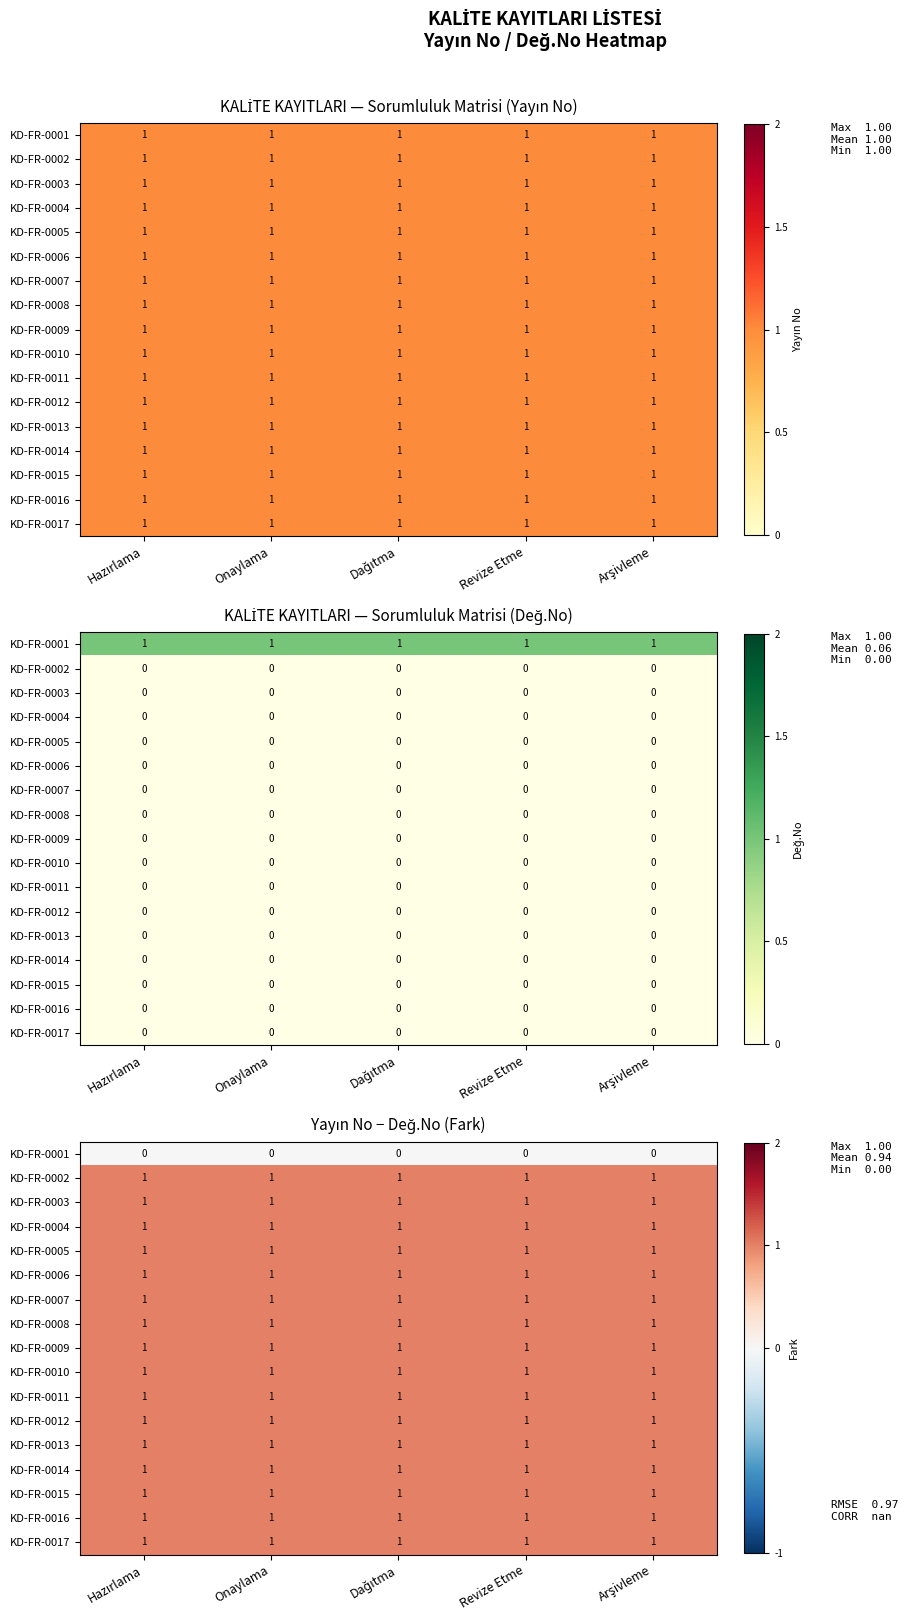

Where is KD-FR-0004 nearest to the value 1?

Hazırlama